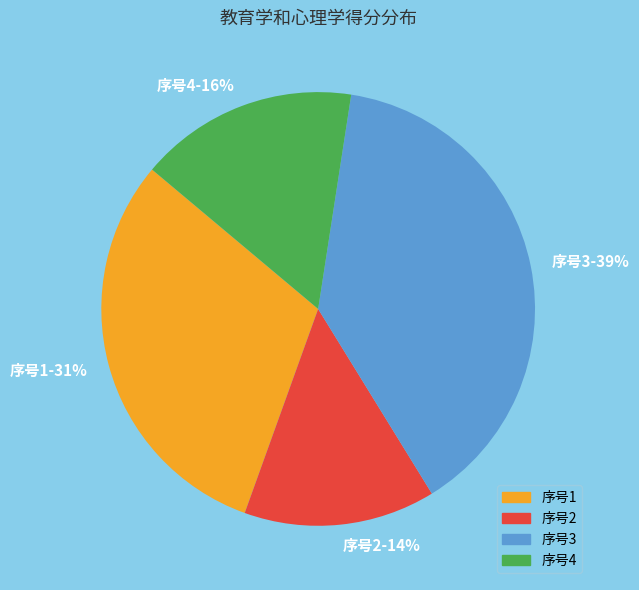

What percentage is the 序号4 slice, to the nearest percent?

16%